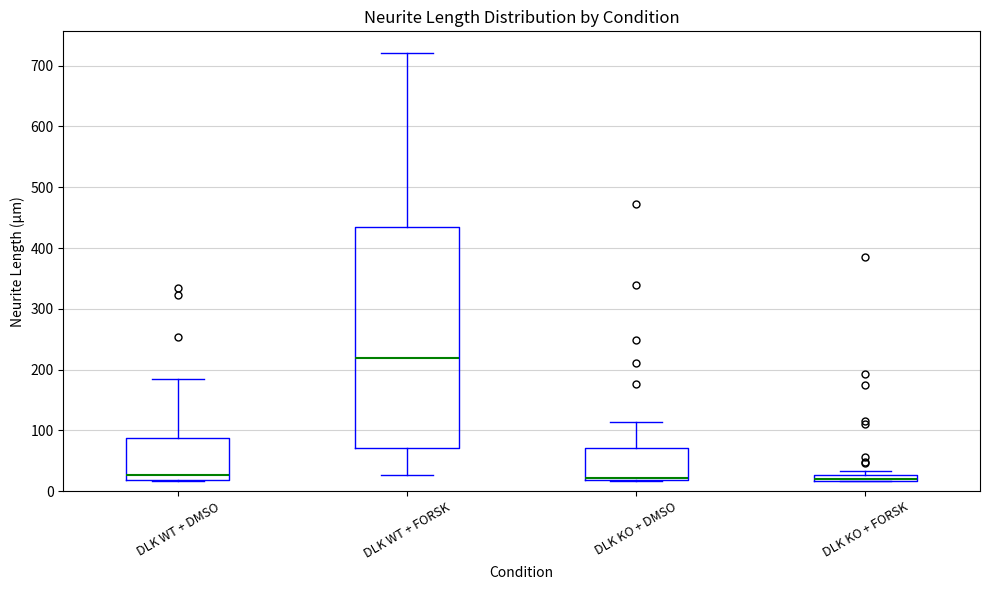

Where is the lower edge of the box for DLK KO + DMSO on the y-axis? The values are not printed on the chart, so give them approximately, as read against the axis.

20